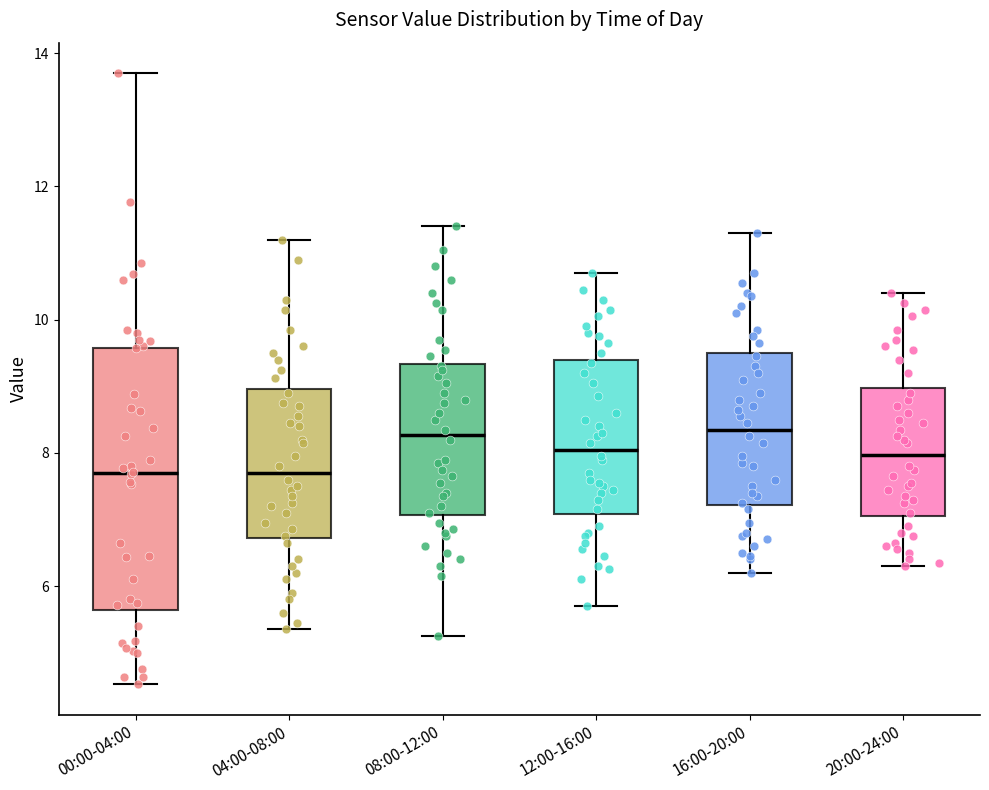

Comparing the boxes themselves (not the whiskers), which one is the tallest?

00:00-04:00